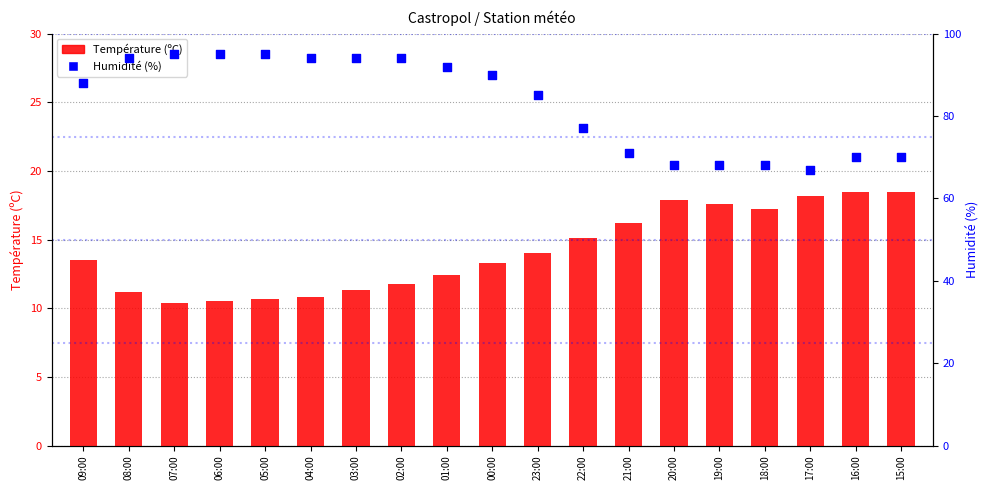

Which series has the largest total across all categories?

Humidité (%)